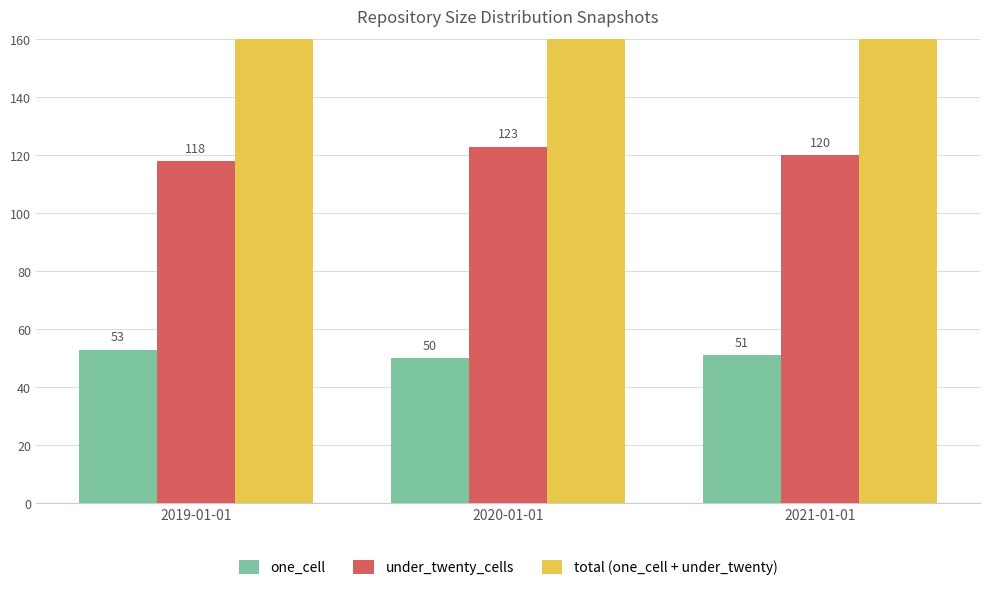

What is the label of the 2nd bar from the left?

2020-01-01